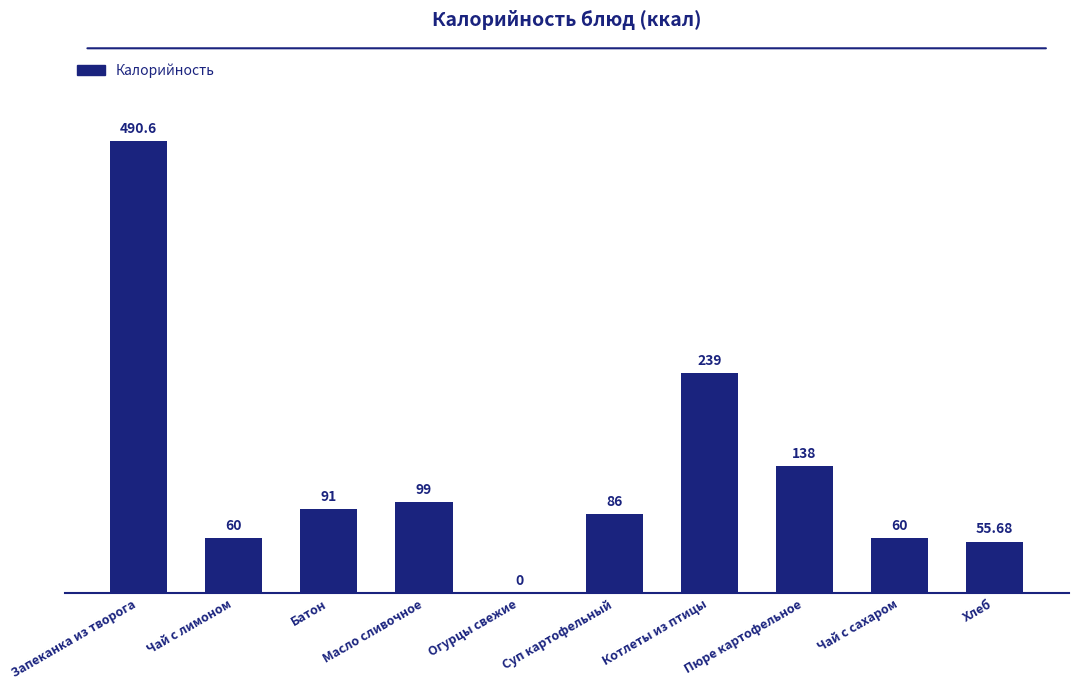

At which category does the chart reach its peak across all series?

Запеканка из творога